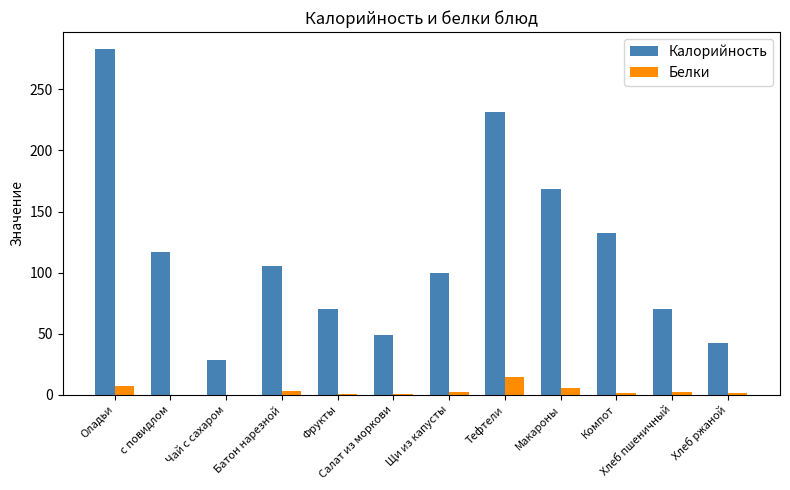

Is it true that Белки equals 14.1 at Тефтели?

True